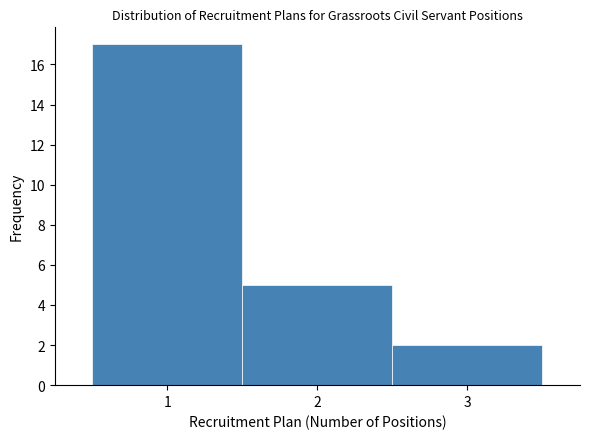

Reading left to right, list every bar in this chart as the range it spans on the x-axis followed by its height. The values are not printed on the chart, so give them approximately, as read against the axis.

0.5 to 1.5: 17
1.5 to 2.5: 5
2.5 to 3.5: 2